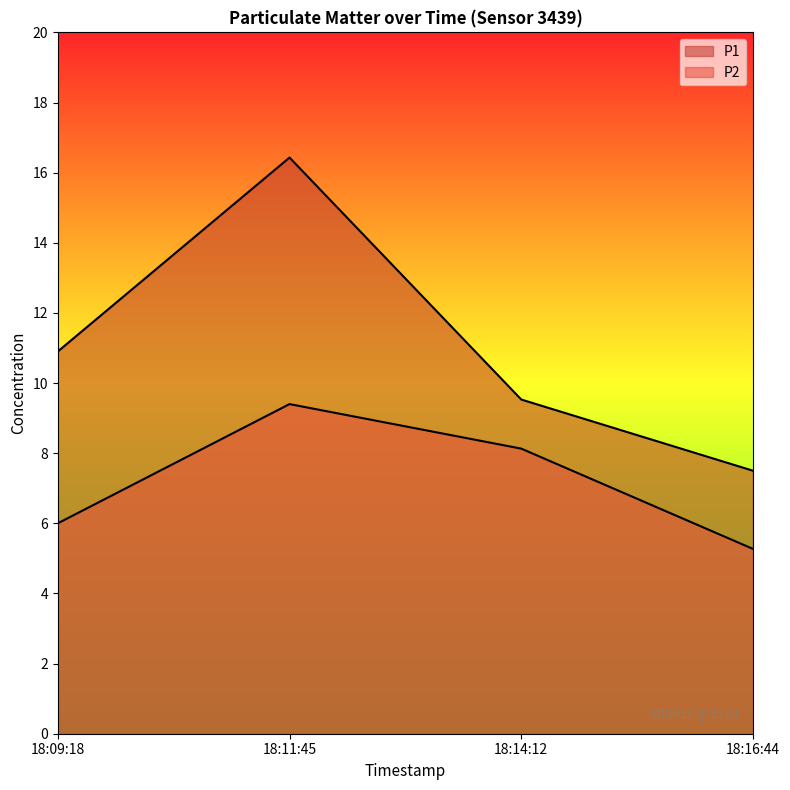

What is the difference between the maximum and minimum values in the P1 series?

8.9